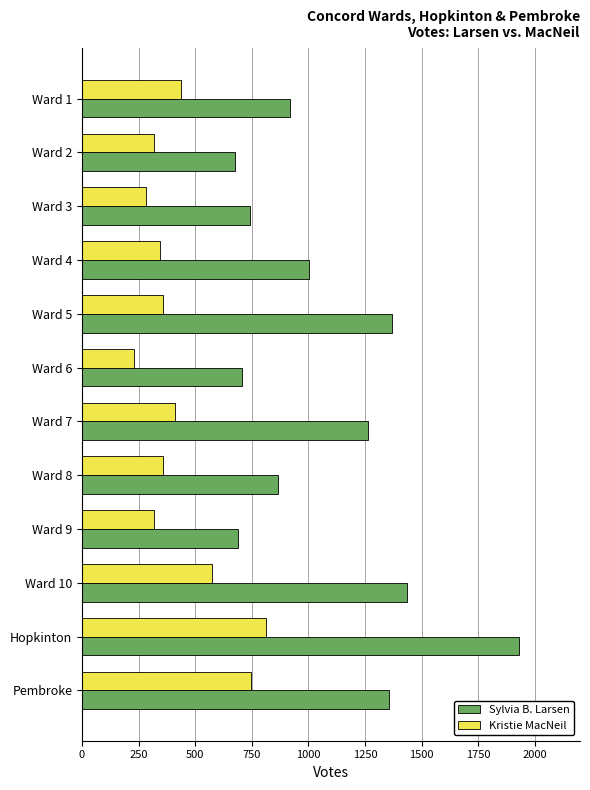

What is the difference between the maximum and second lowest values in the Kristie MacNeil series?

529